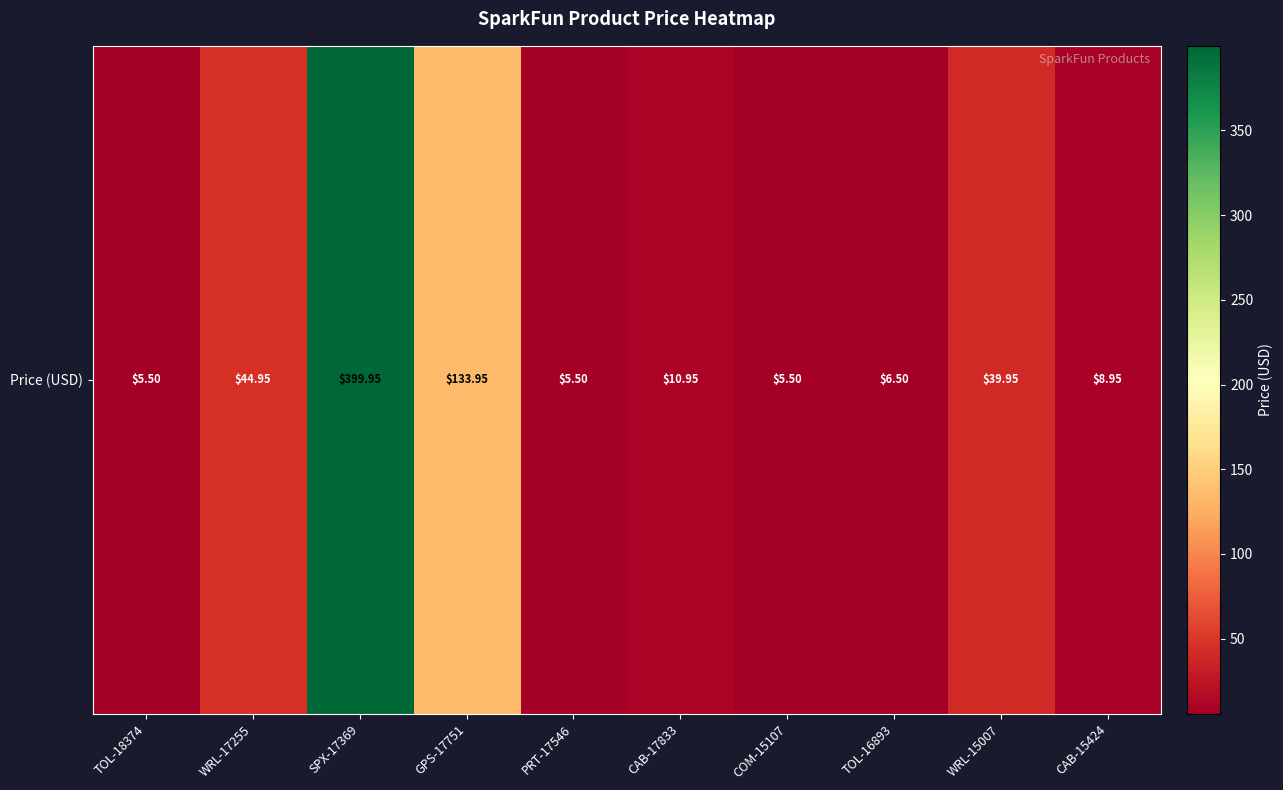

At which label is the value closest to 202?

GPS-17751